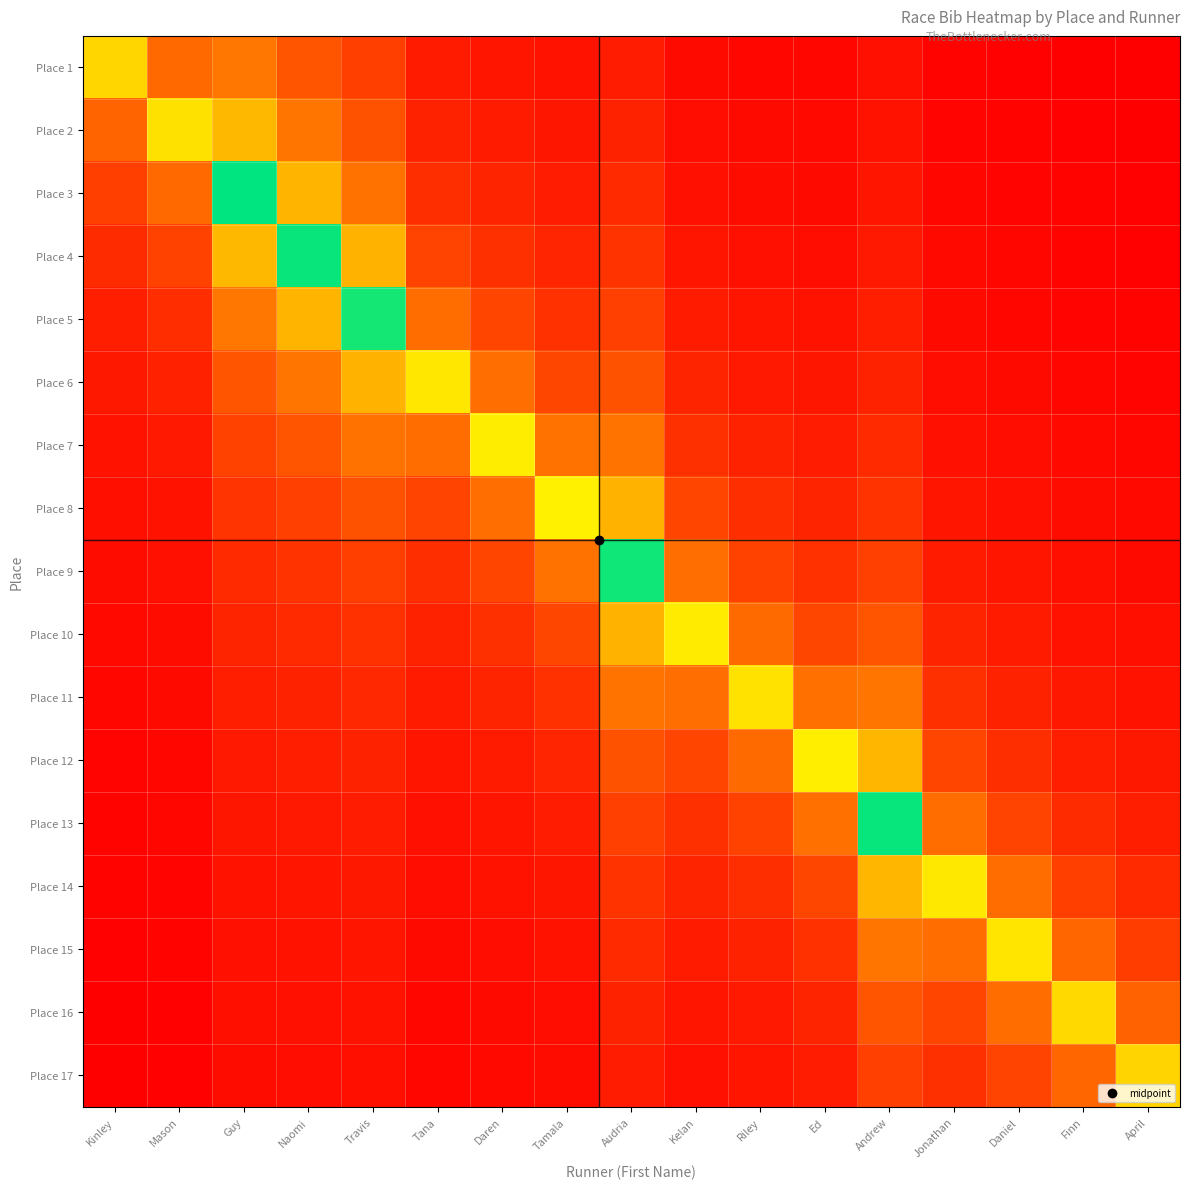

At which category does the chart reach its peak across all series?

Guy